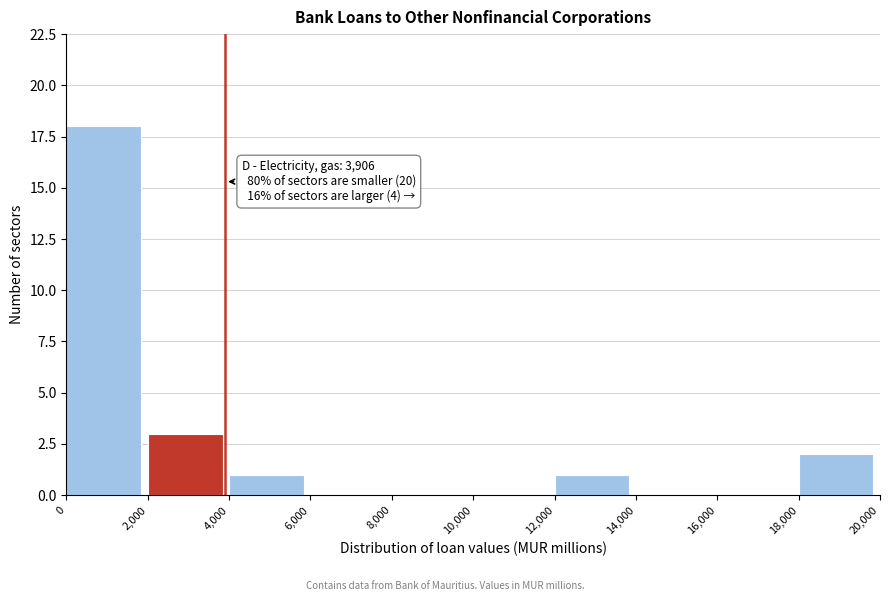

Which range on the x-axis has the tallest bar?

0 to 2,000